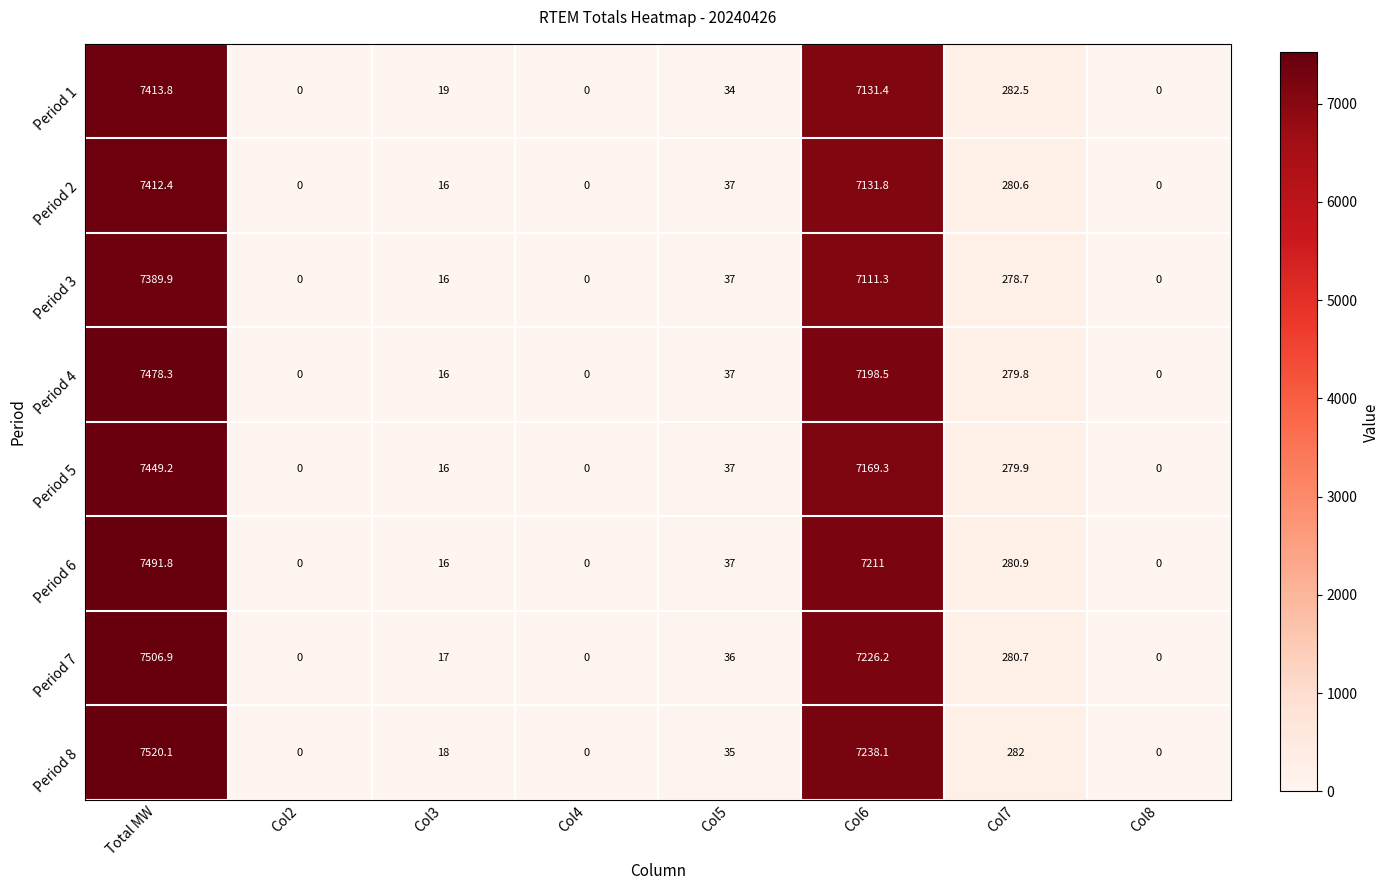

What is the difference between the second highest and minimum values in the Period 8 series?

7238.1